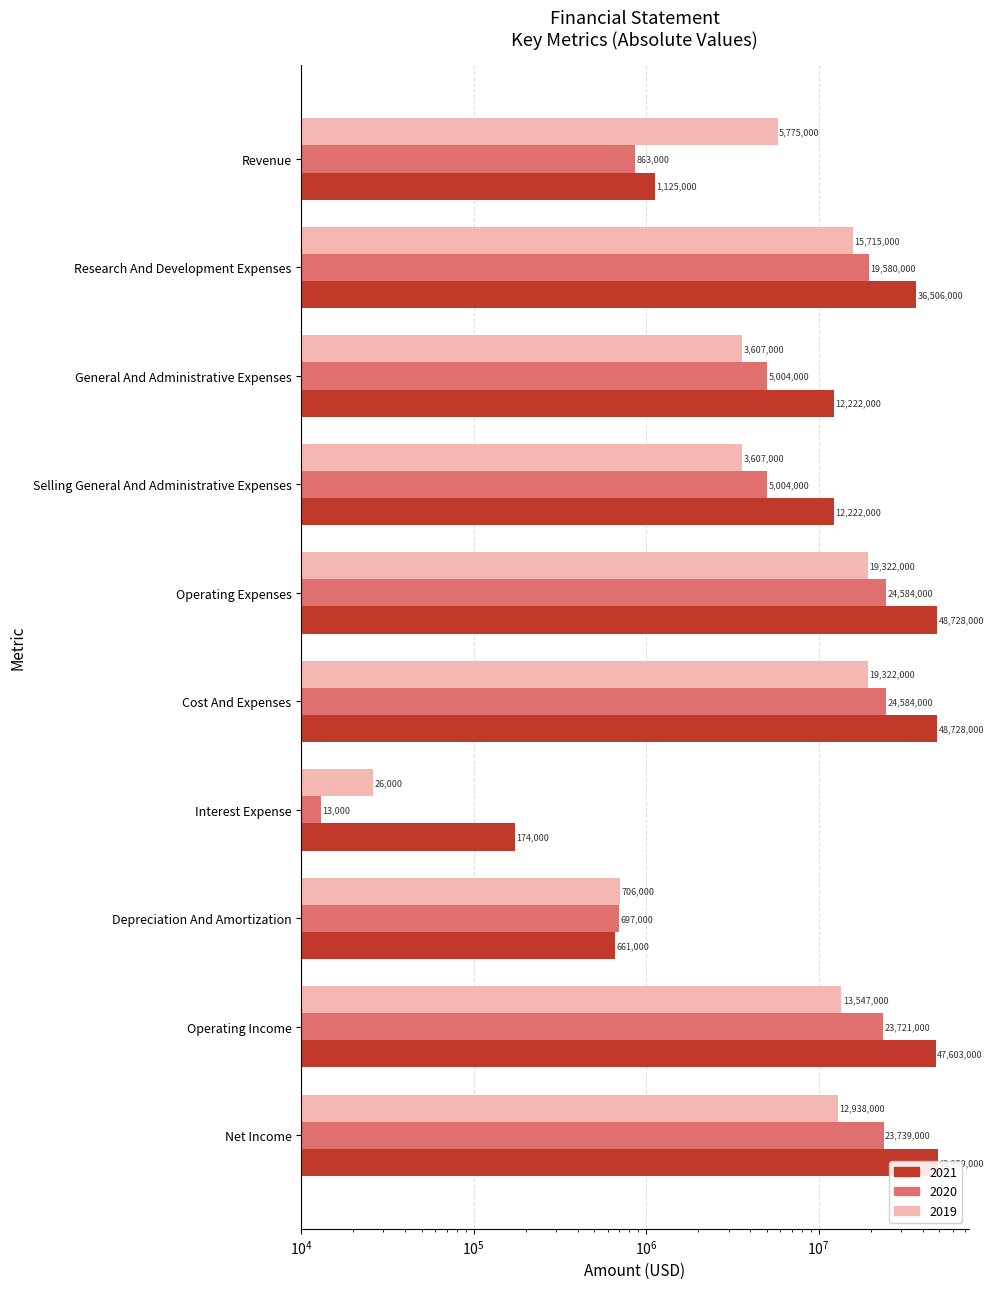

Reading left to right, list all the values displayed in this chart.

2019: 5775000	15715000	3607000	3607000	19322000	19322000	26000	706000	13547000	12938000
2020: 863000	19580000	5004000	5004000	24584000	24584000	13000	697000	23721000	23739000
2021: 1125000	36506000	12222000	12222000	48728000	48728000	174000	661000	47603000	48959000